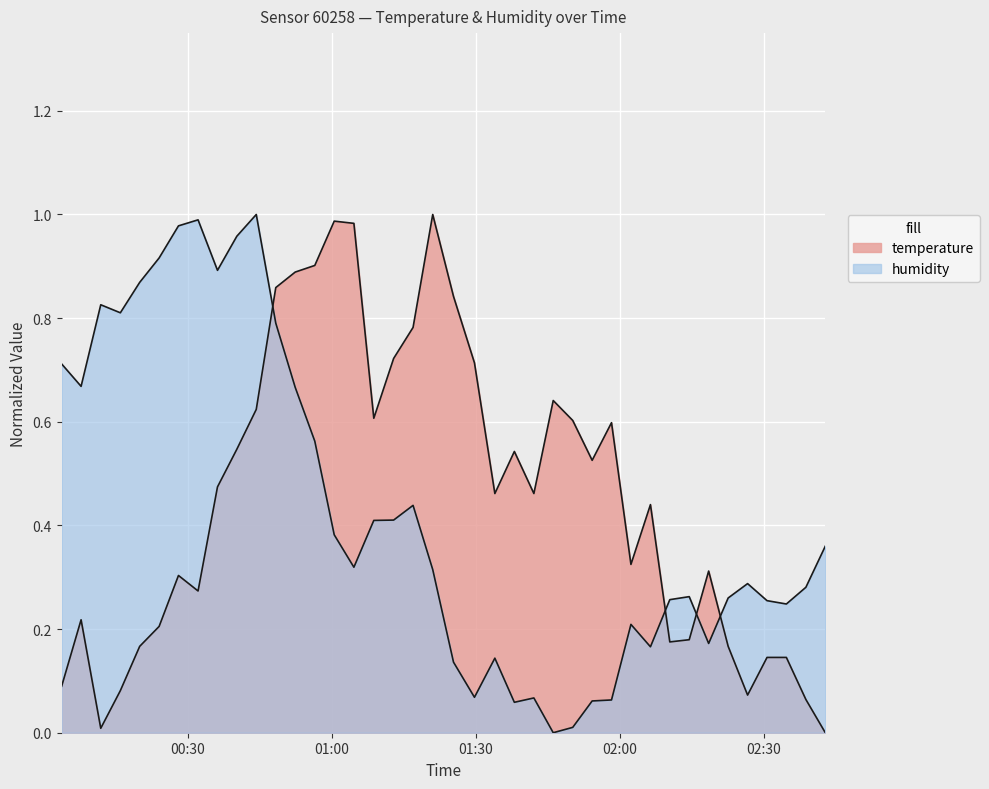

True or false: temperature has more than 1 points higher than both neighbors.

True